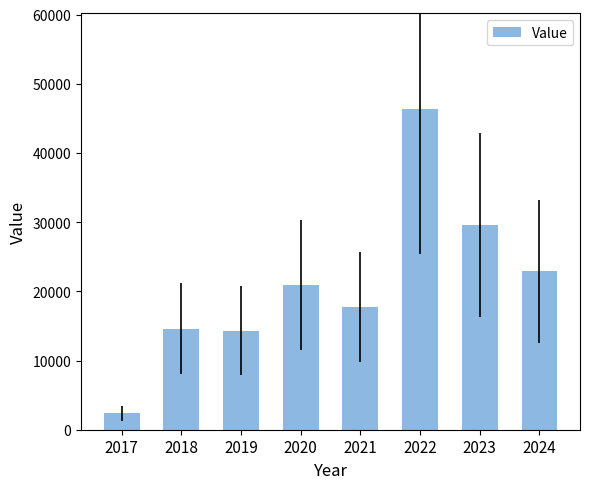

Is it true that the value at 2024 is 32062?

False